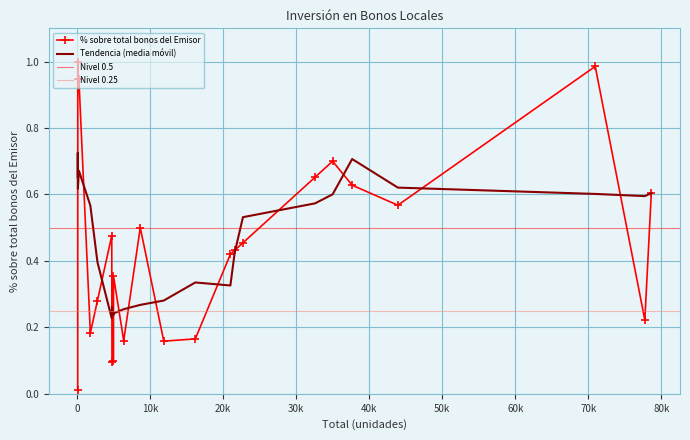

How many interior local valleys (lower than both neighbors) does the data have?

8